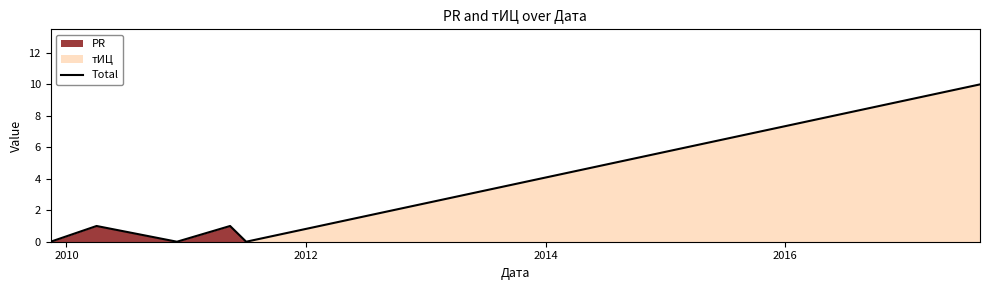

Where is the first local maximum?

2010